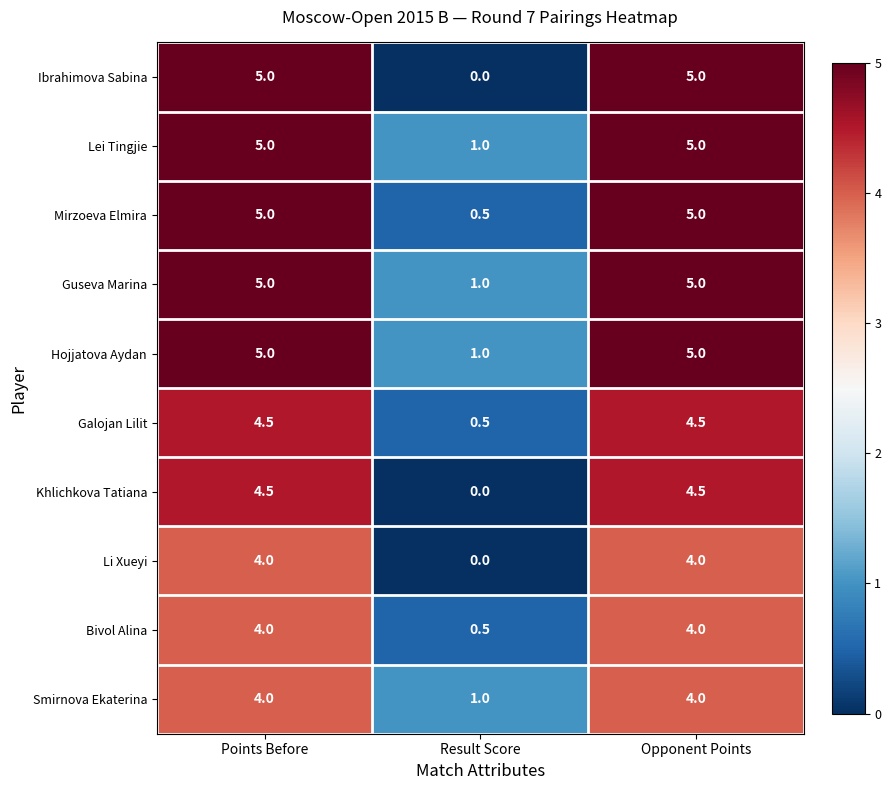

What is the greatest value displayed?

5.0